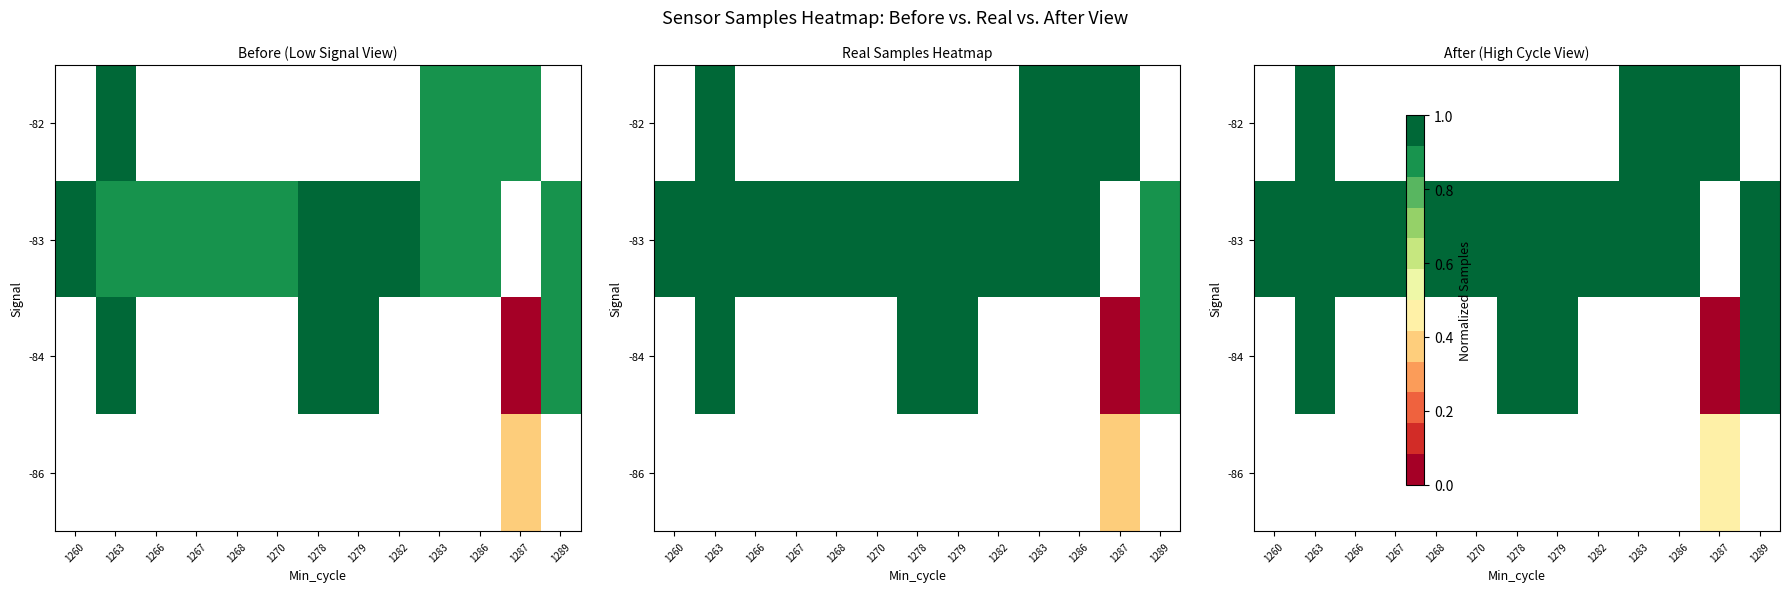

How many distinct data groups are displayed?

4